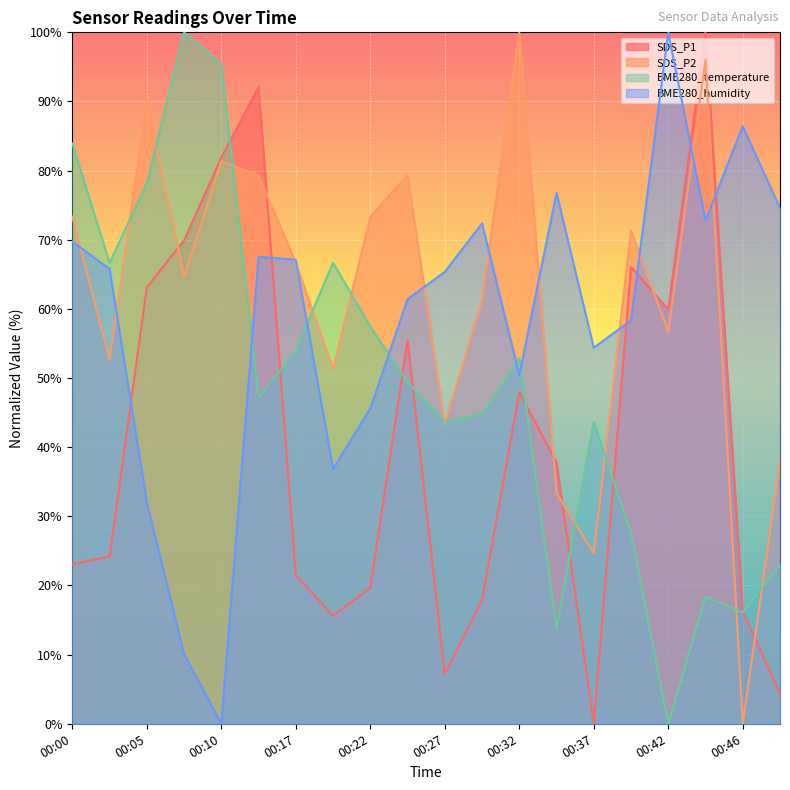

At which category does BME280_humidity reach its first local valley?

00:10